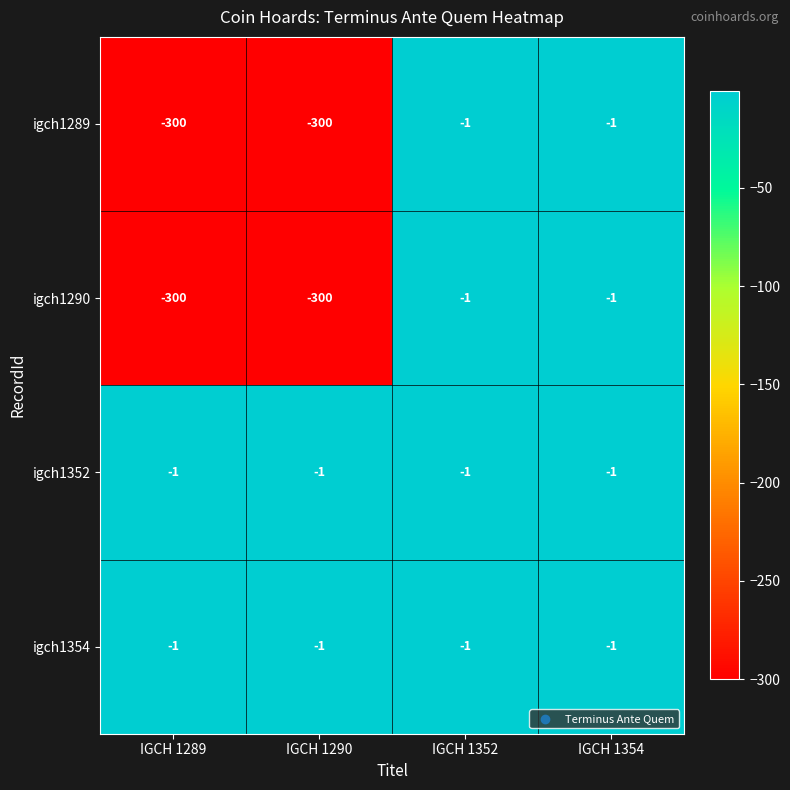

The igch1290 series shows -1 at IGCH 1354. True or false?

True